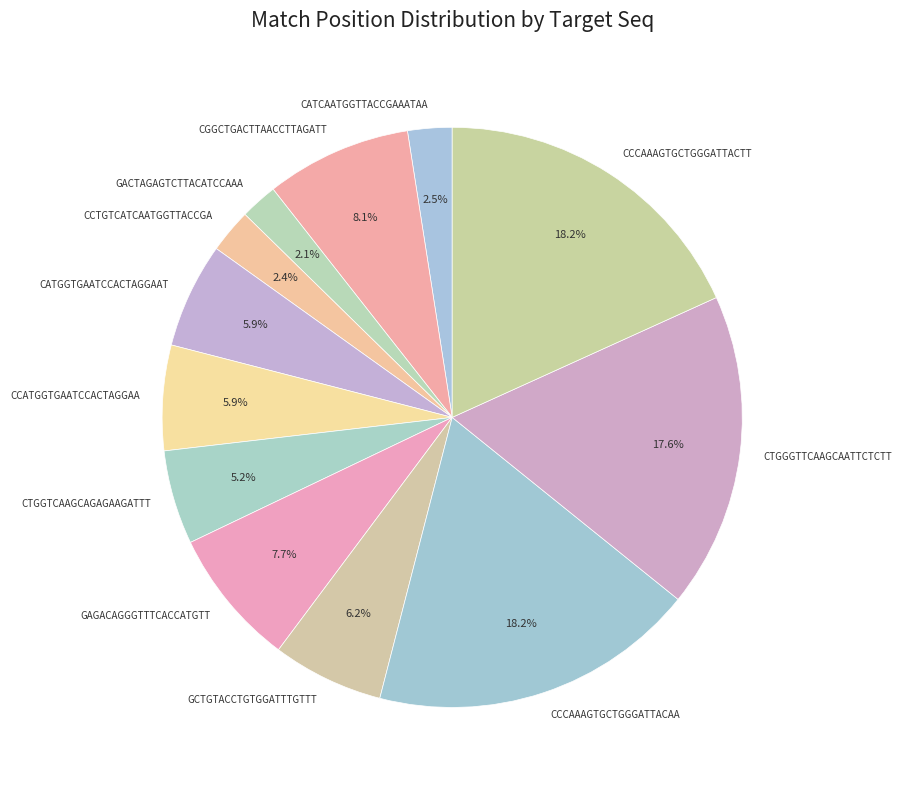

The CTGGGTTCAAGCAATTCTCTT slice represents 29% of the pie. True or false?

False